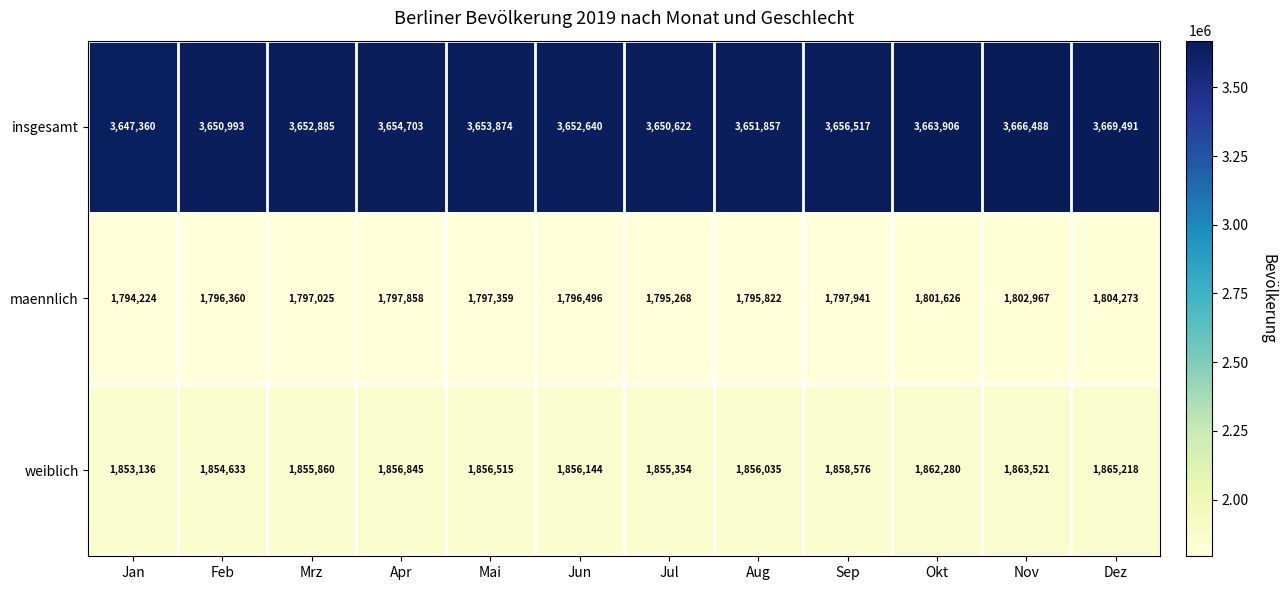

What is the difference between the maximum and second lowest values in the weiblich series?

10585